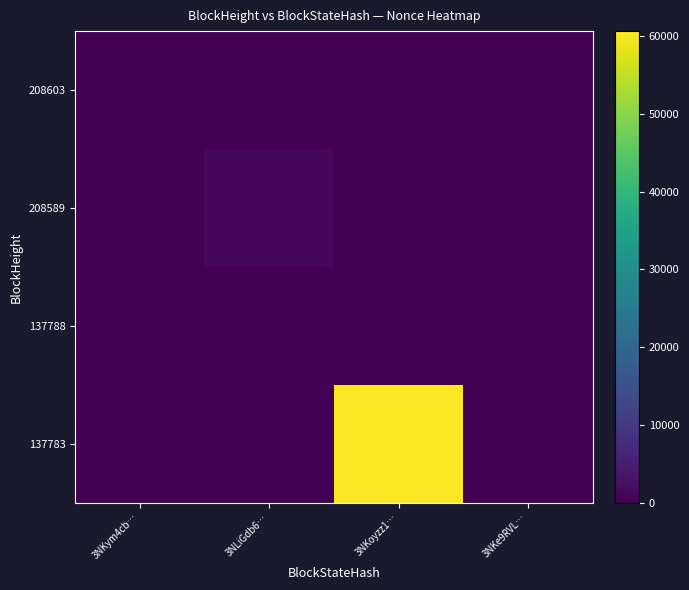

At how many categories does at least one series exceed 48568?

1